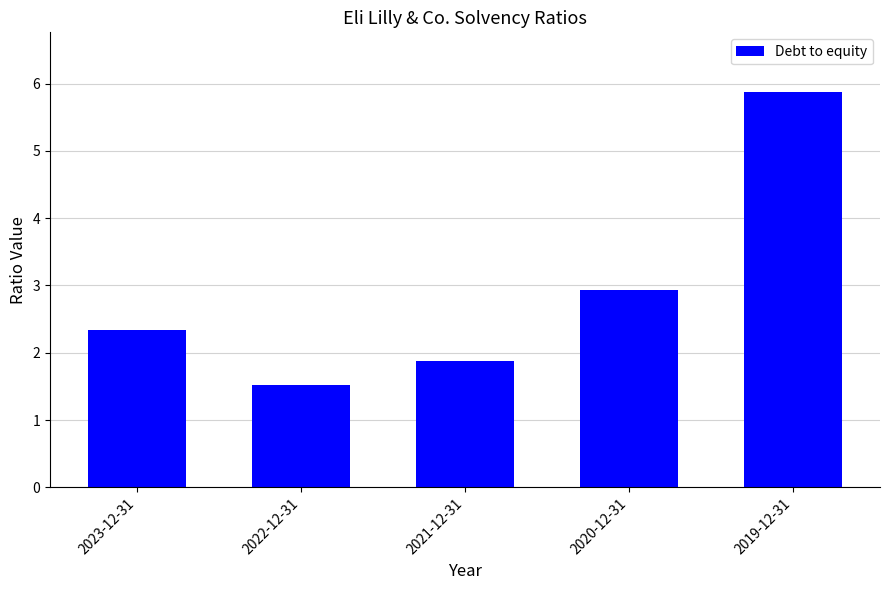

What is the sum of the values at 2023-12-31 and 2021-12-31?

4.2